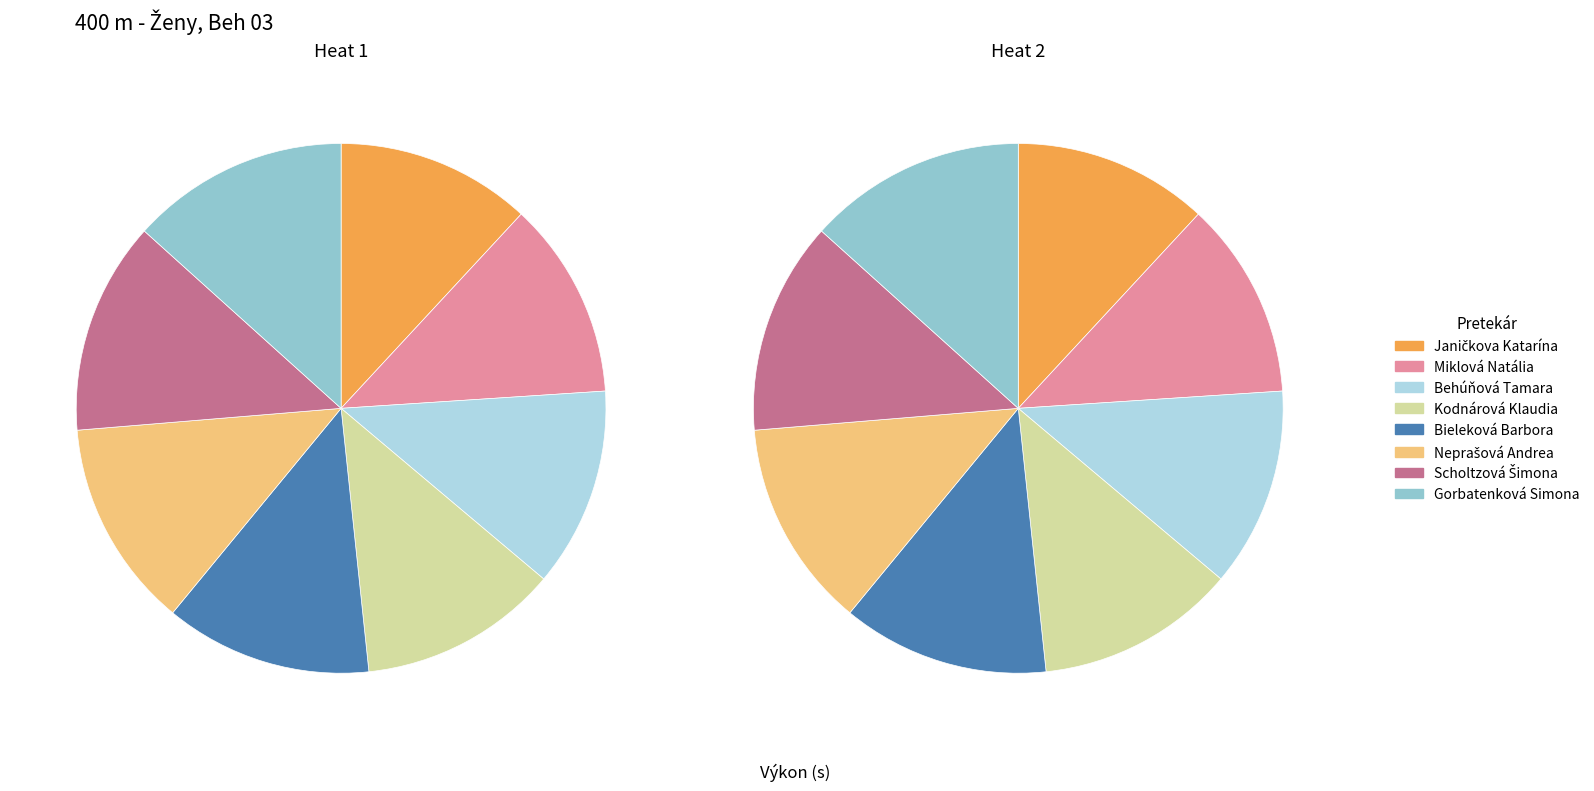

To the nearest percent, what is the average slice percentage?

12%